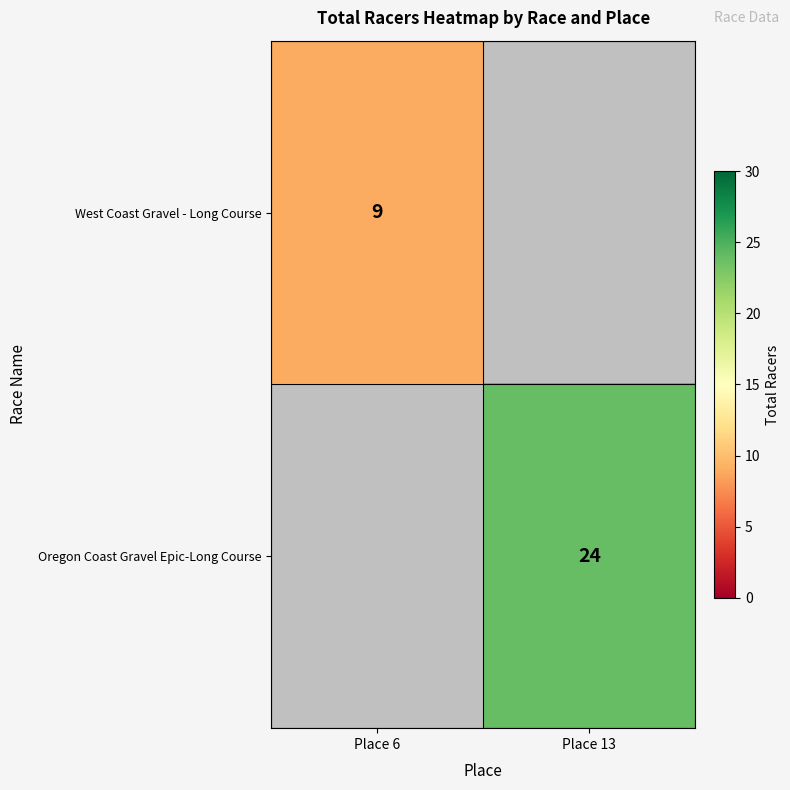

Is it true that West Coast Gravel - Long Course equals 6 at Place 6?

False